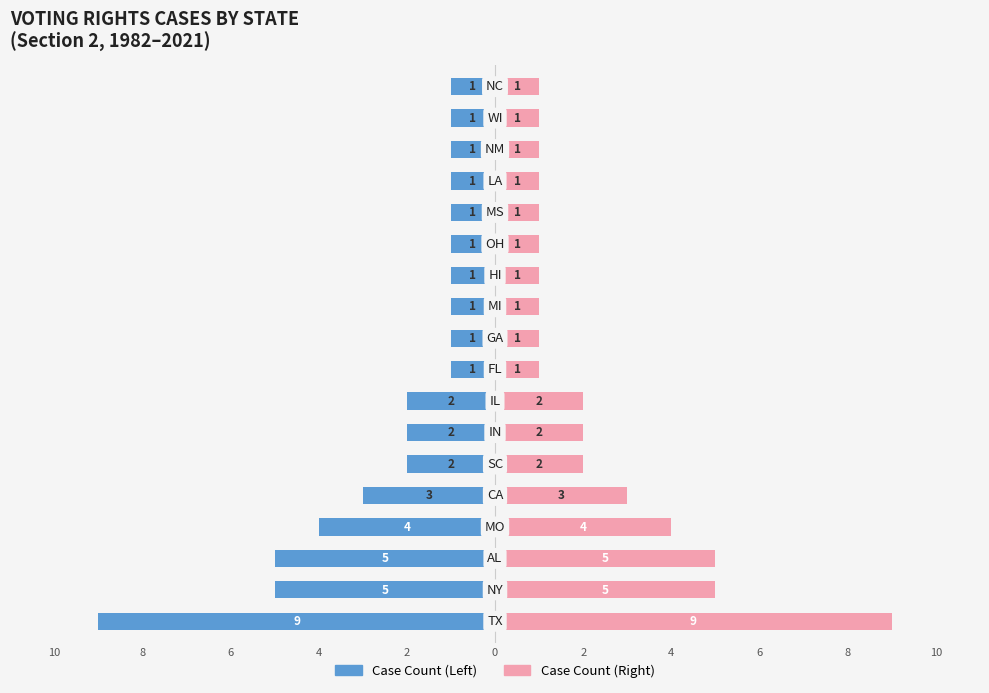

Which series has the largest total across all categories?

Case Count